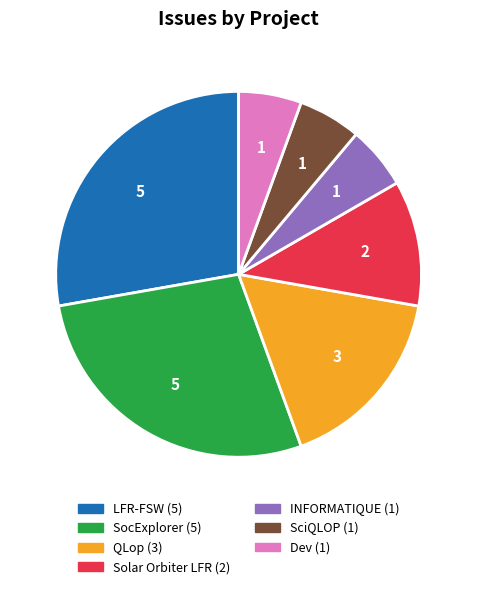

Is there any slice that represents more than half of the pie?

No